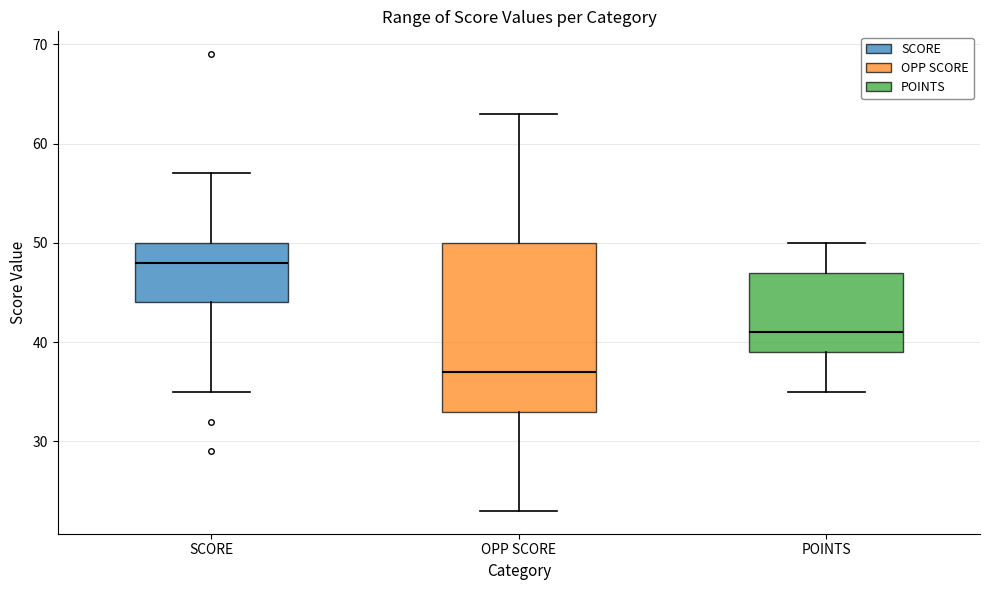

Where does the upper whisker of the box for SCORE end on the y-axis? The values are not printed on the chart, so give them approximately, as read against the axis.

57